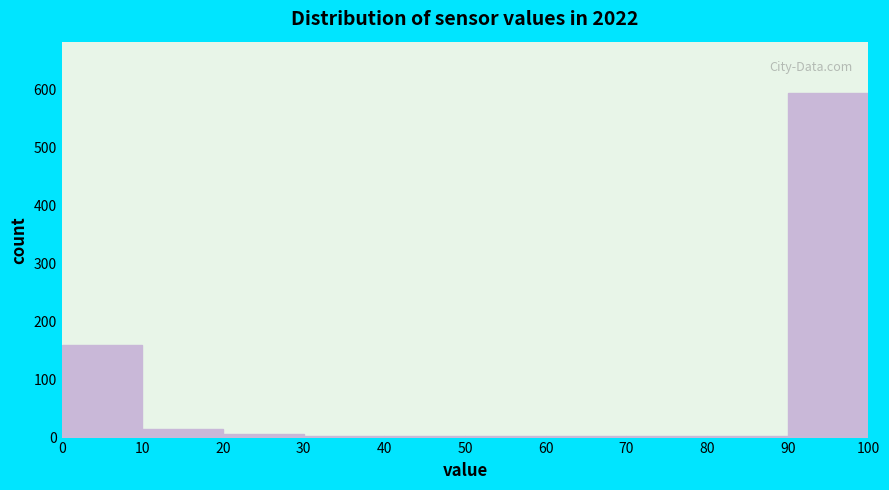

Reading left to right, list every bar in this chart as the range it spans on the x-axis followed by its height. The values are not printed on the chart, so give them approximately, as read against the axis.

0 to 10: 160
10 to 20: 20
20 to 30: under 10
30 to 40: under 10
40 to 50: under 10
50 to 60: under 10
60 to 70: under 10
70 to 80: under 10
80 to 90: under 10
90 to 100: 590